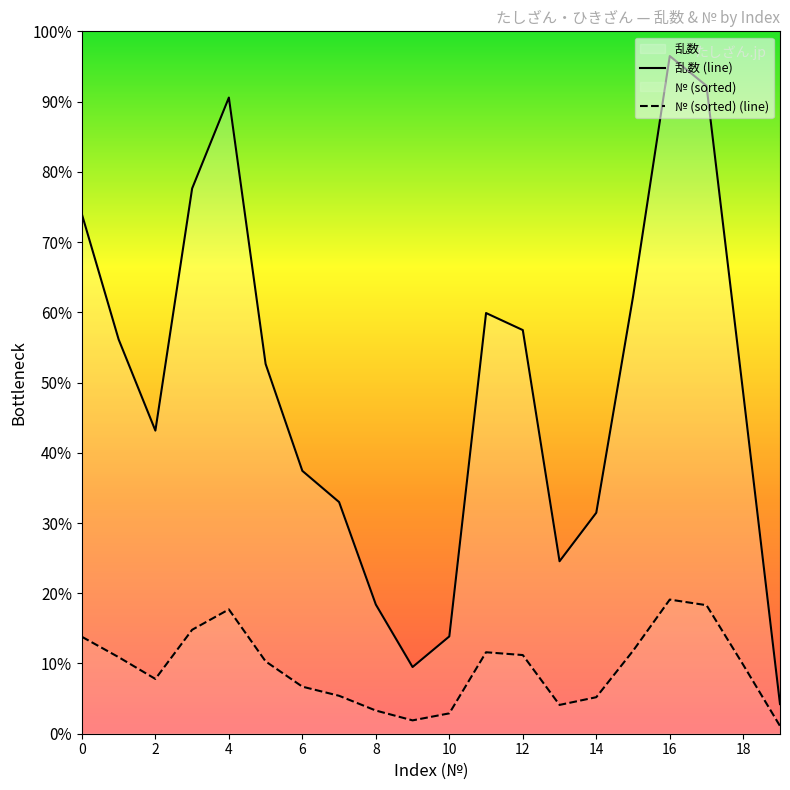

True or false: № (sorted) (line) and 乱数 (line) cross at least once.

False